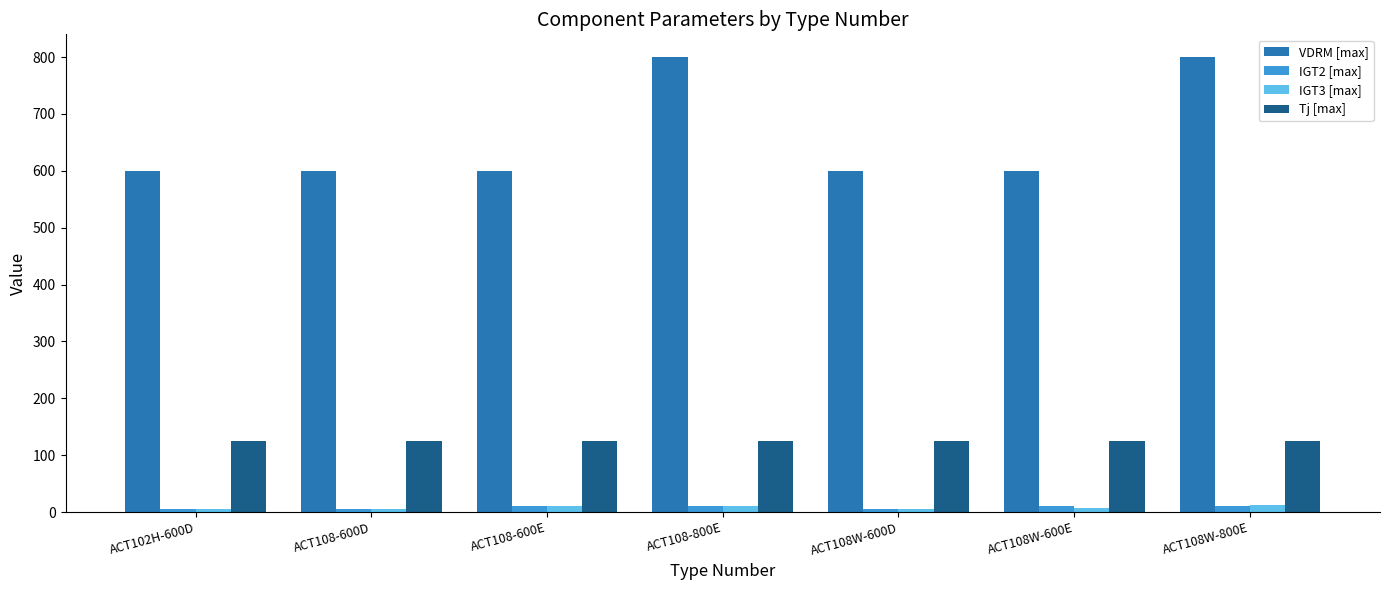

What is the label of the 7th bar from the right?

ACT102H-600D